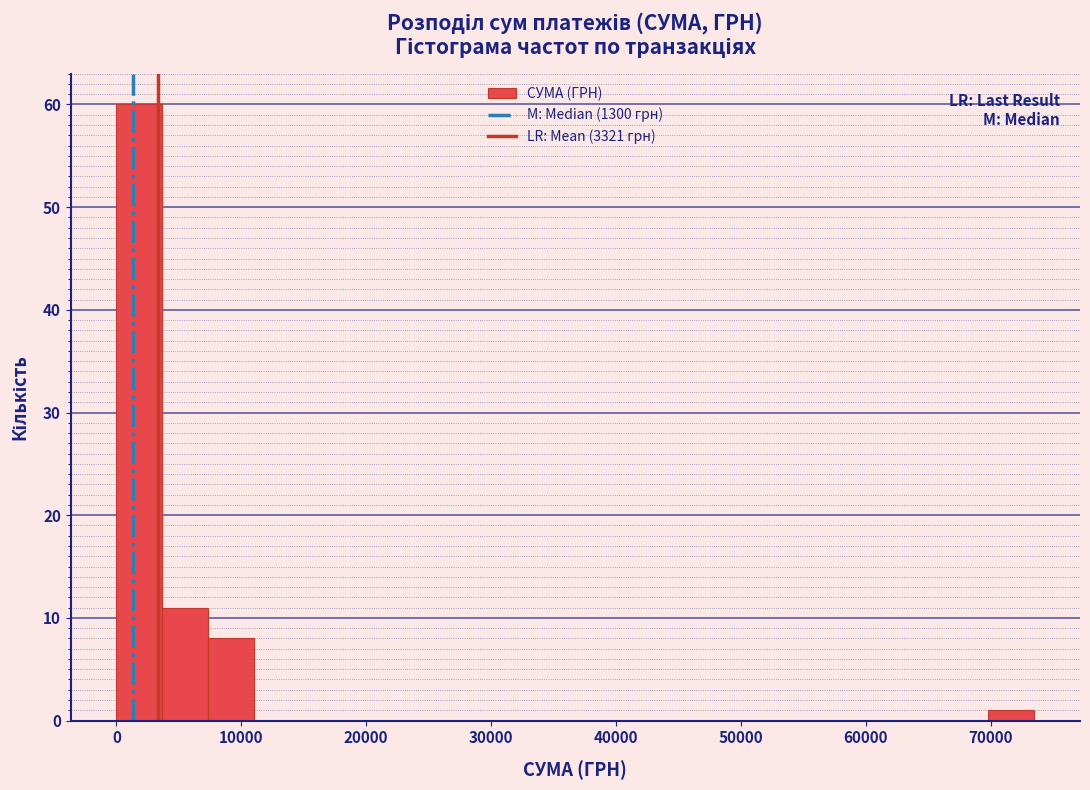

Around what value on the x-axis is the tallest bar? Give the approximate position of its centre, as read against the axis.

2000